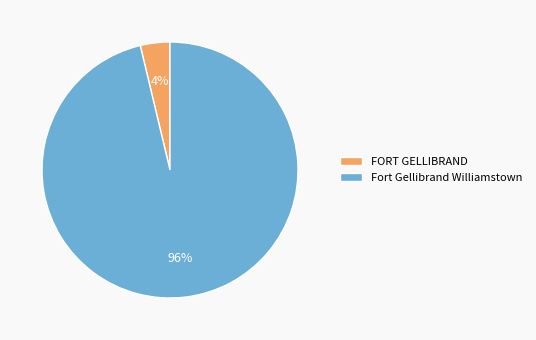

Do FORT GELLIBRAND and Fort Gellibrand Williamstown together represent more than half of the pie?

Yes